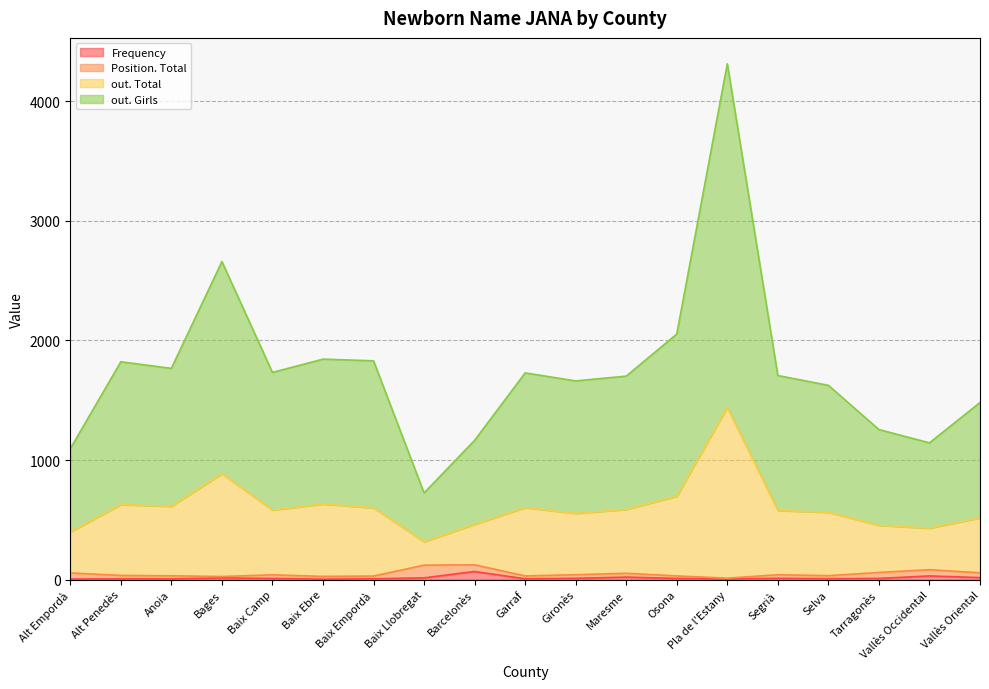

Between Garraf and Alt Penedès, which is larger?

Garraf